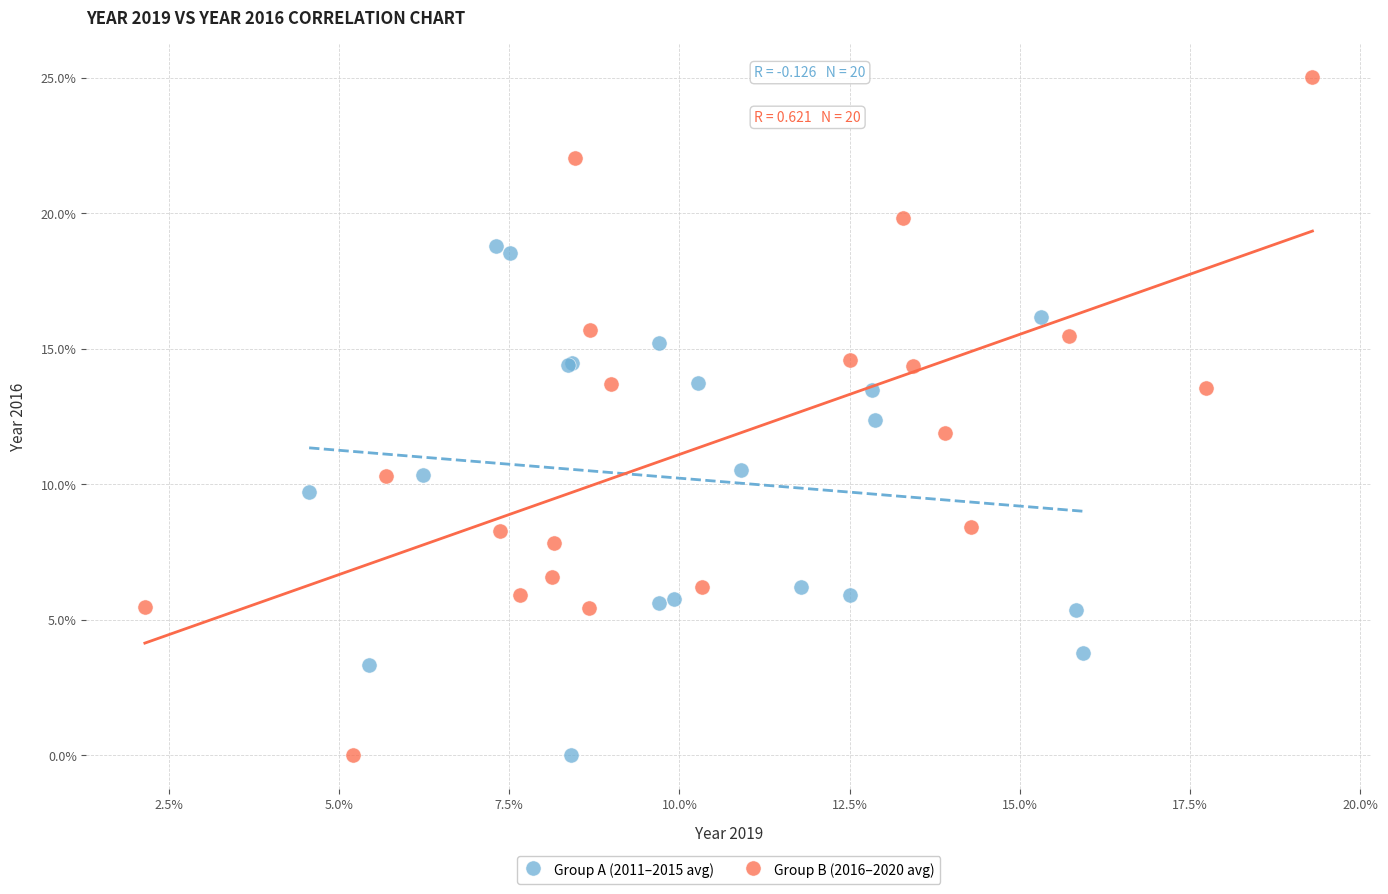

Which series has the widest spread of Y values?

Group B (2016–2020 avg)